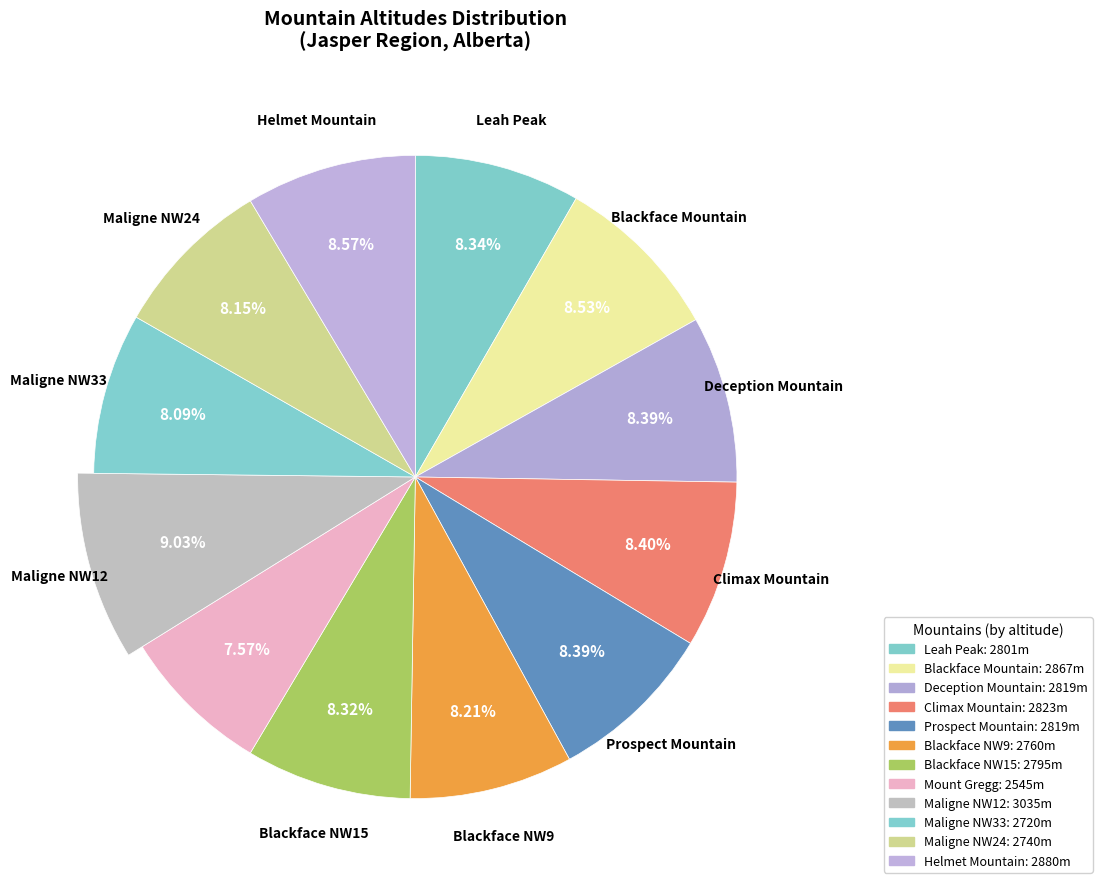

To the nearest percent, what is the difference between the largest and smallest slice percentages?

1%